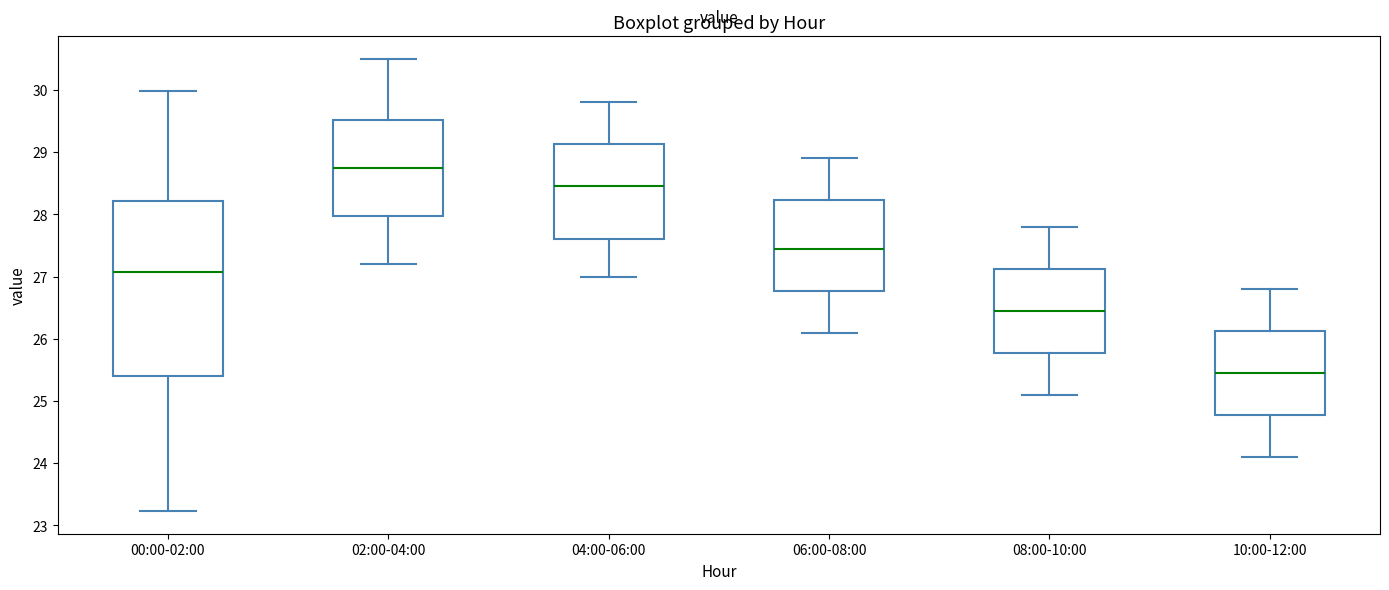

Comparing the boxes themselves (not the whiskers), which one is the tallest?

00:00-02:00